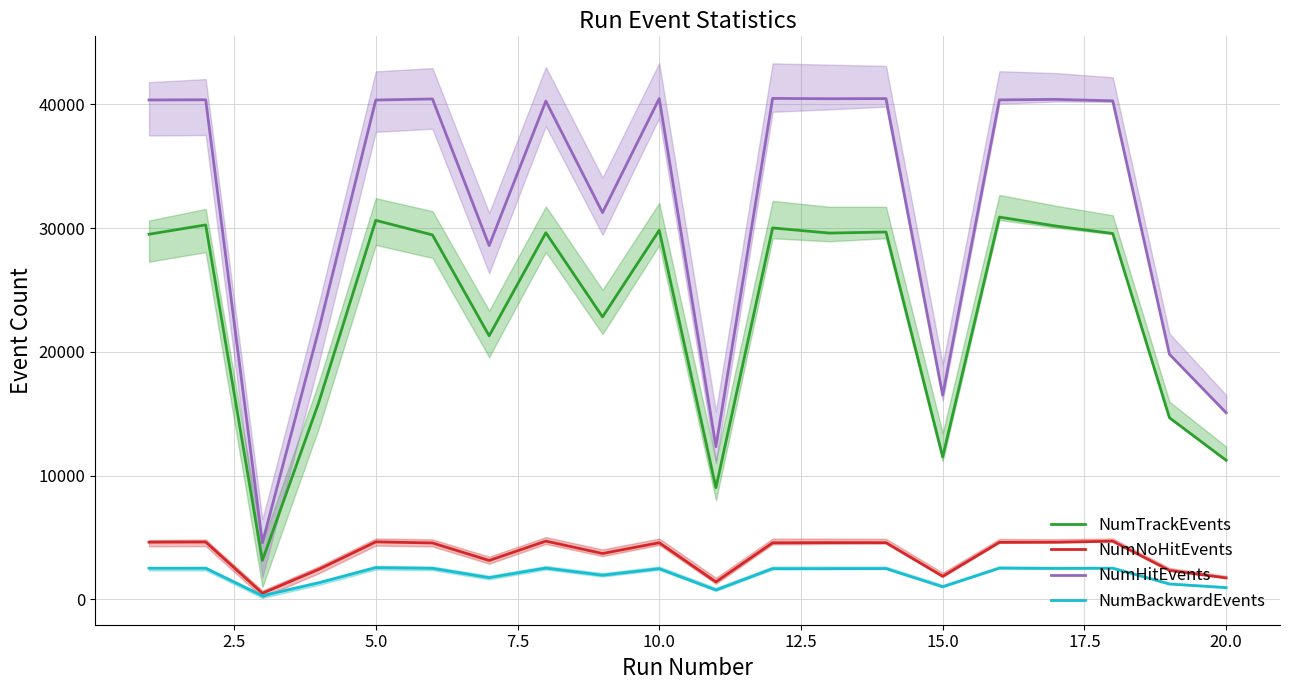

What is the value of the NumNoHitEvents point at the 20th from the left?

1726